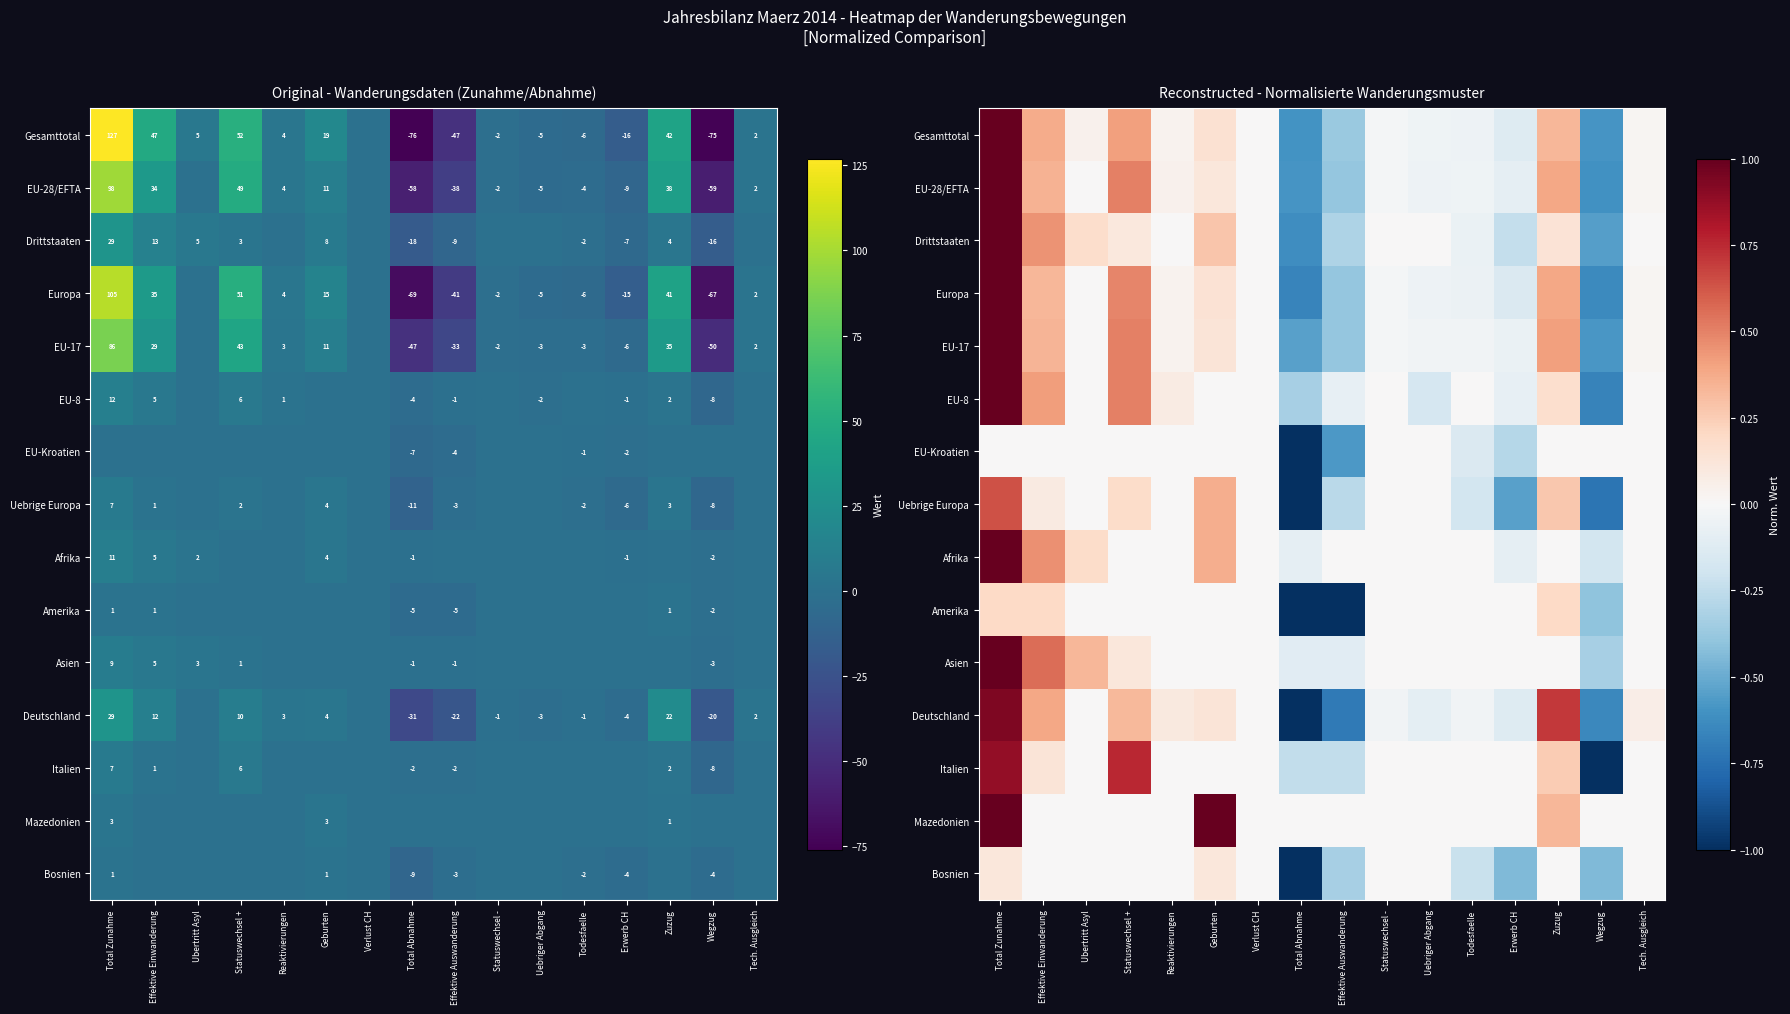

List the labels in order of Italien value, largest first.

Total Zunahme, Statuswechsel +, Zuzug, Effektive Einwanderung, Ubertritt Asyl, Reaktivierungen, Geburten, Verlust CH, Statuswechsel -, Uebriger Abgang, Todesfaelle, Erwerb CH, Tech. Ausgleich, Total Abnahme, Effektive Auswanderung, Wegzug